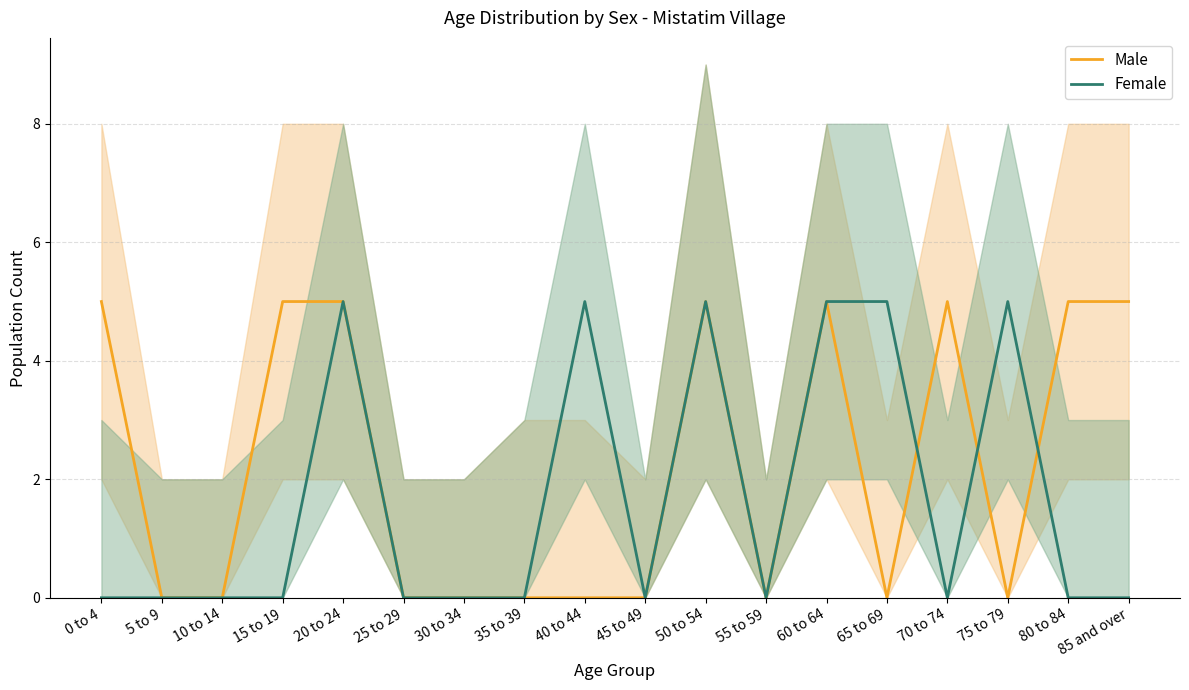

How many data points in Female are above 0?

6